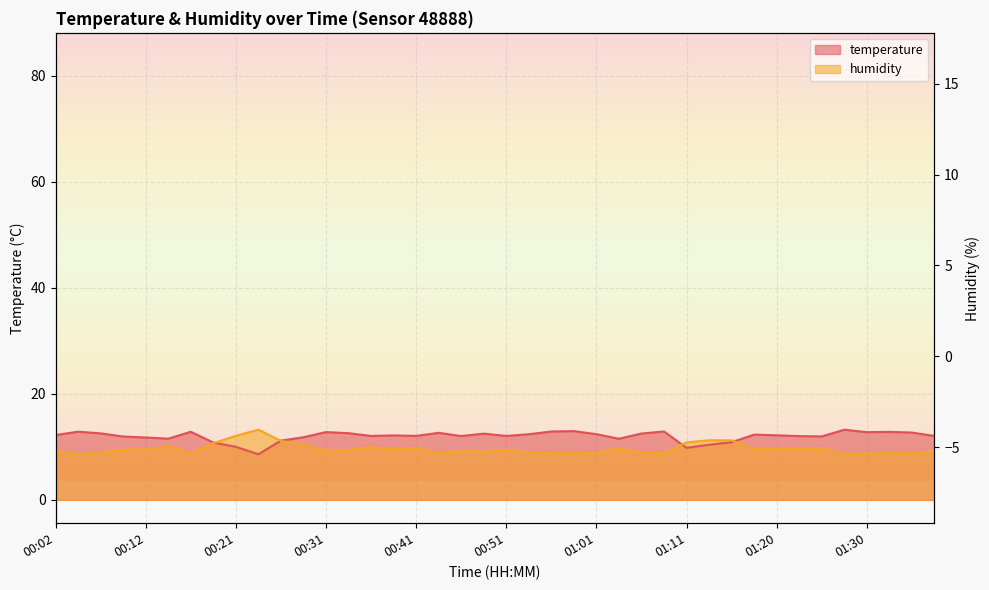

At 00:44, list the series in order from largest to smallest.

temperature, humidity